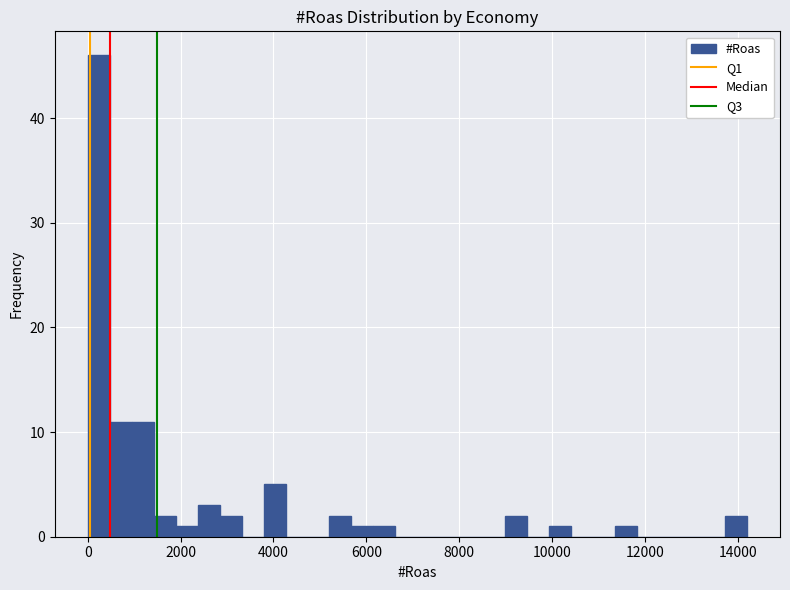

Around what value on the x-axis is the tallest bar? Give the approximate position of its centre, as read against the axis.

200